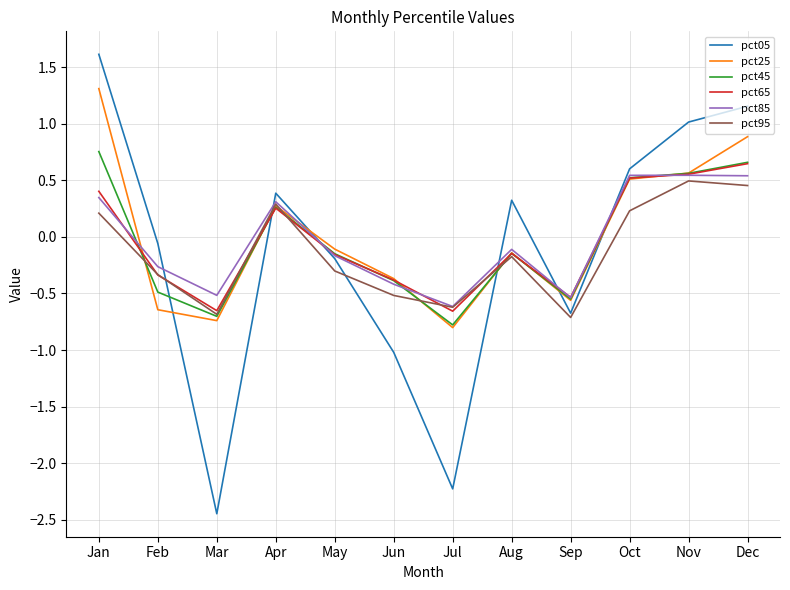

Which series ends up on top after the final intersection of pct45 and pct25?

pct25